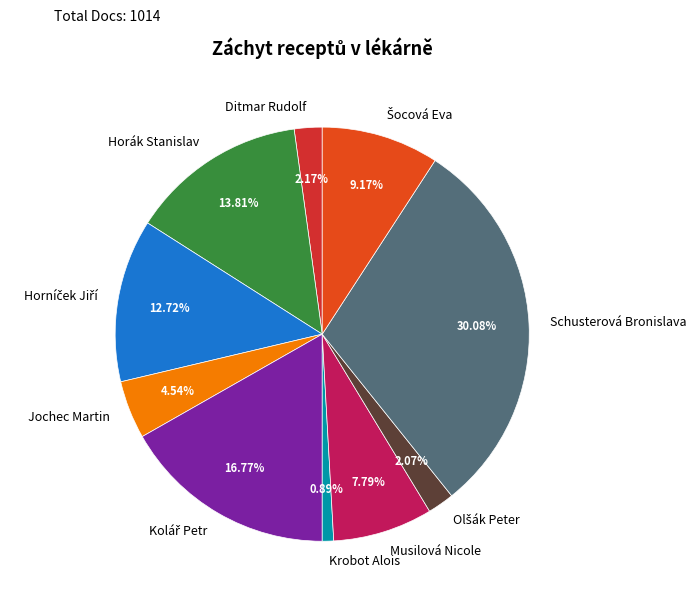

What is the total percentage of Ditmar Rudolf and Krobot Alois?

3.1%